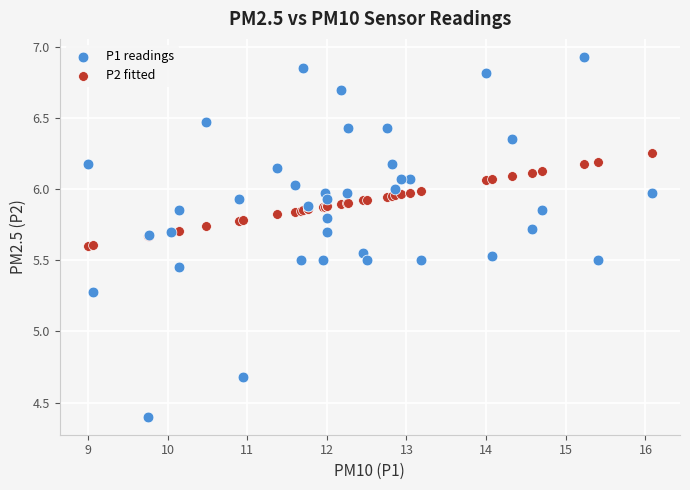

Which series contains the highest Y value?

P1 readings